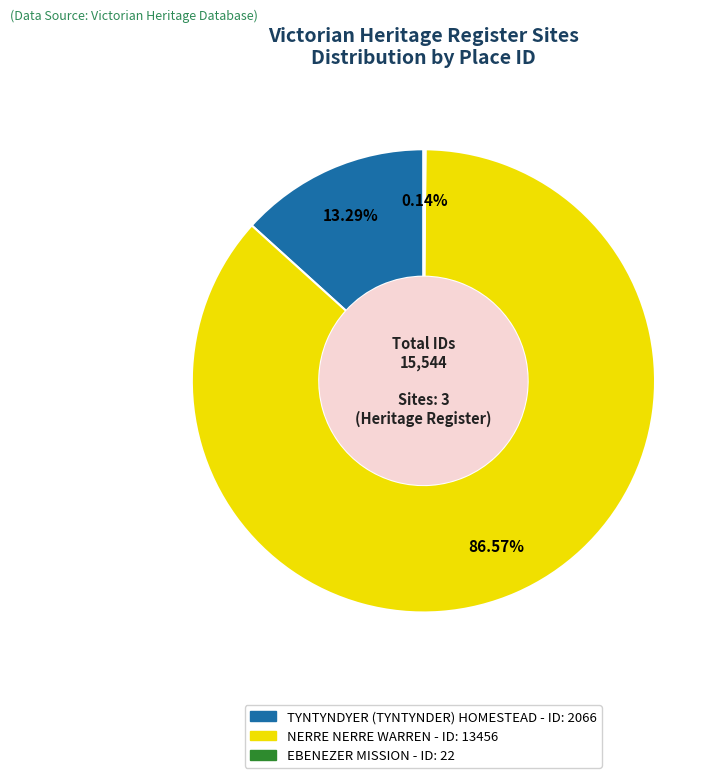

Do NERRE NERRE WARREN and TYNTYNDYER (TYNTYNDER) HOMESTEAD together represent more than half of the pie?

Yes